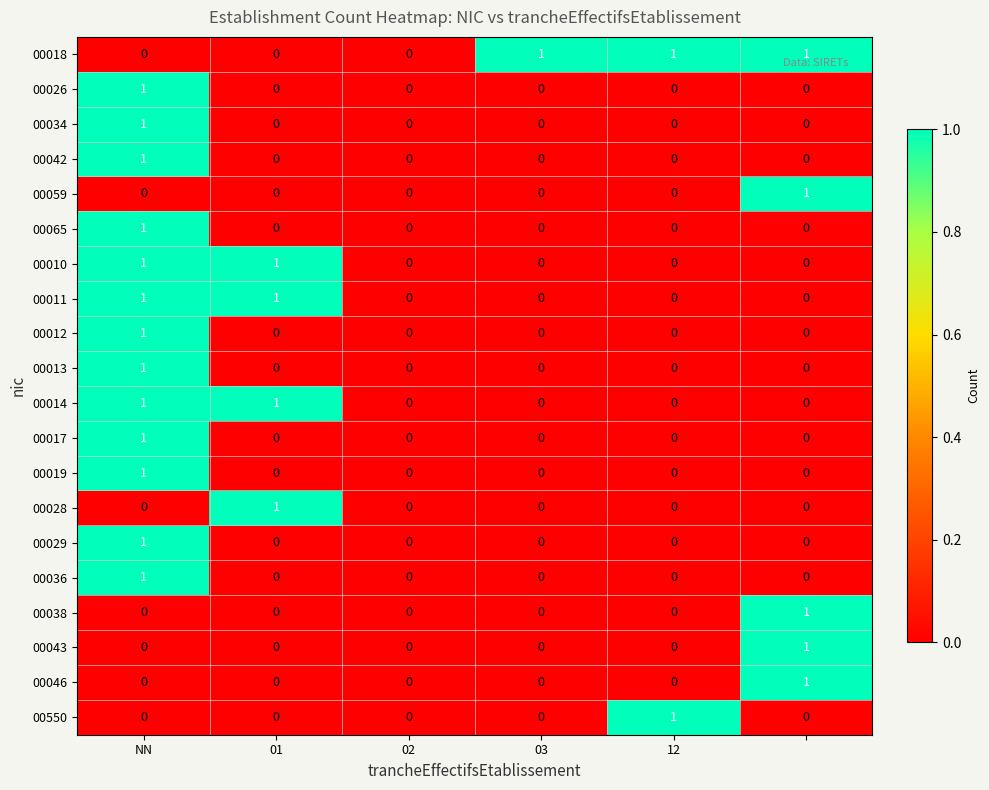

Count the 00011 values in the range 0 to 1.

6